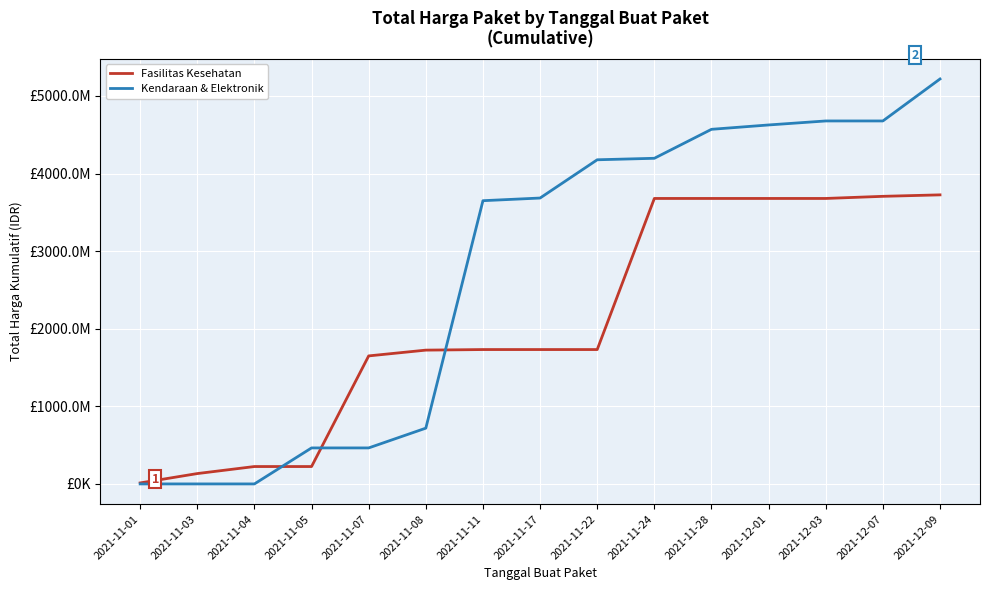

Reading right to left, list all the values displayed in this chart.

Fasilitas Kesehatan: 3725405085	3706505085	3679093085	3679093085	3679093085	3679093085	1731765985	1731765985	1731765985	1724364745	1649940745	224072845	224072845	133400770	12787500
Kendaraan & Elektronik: 5218959900	4677888900	4677888900	4626287900	4570135100	4196731100	4177556100	3684556100	3650264100	718702100	464002100	464002100	0	0	0